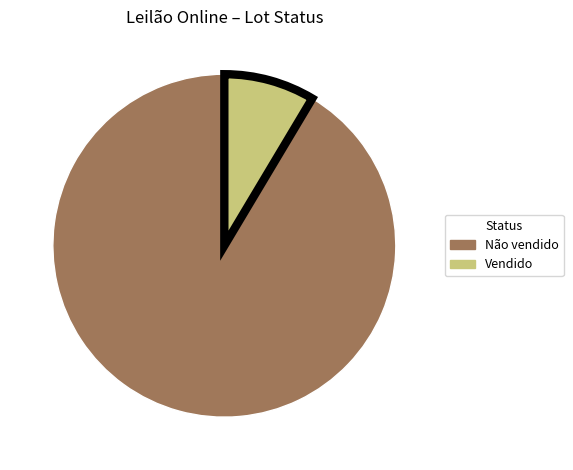

Is there any slice that represents more than half of the pie?

Yes